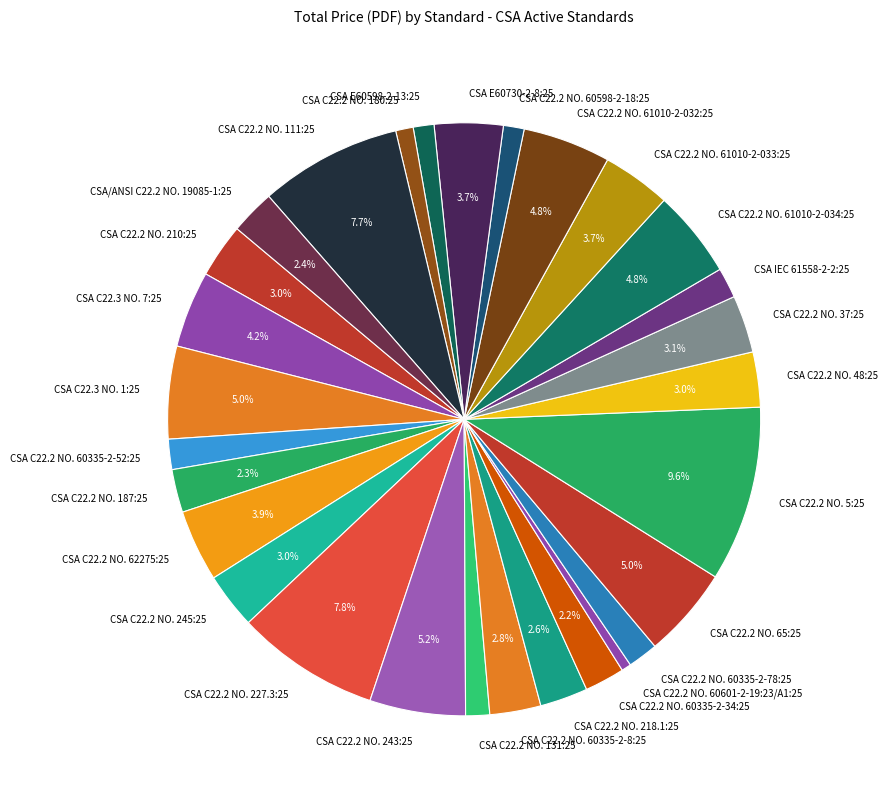

To the nearest percent, what portion does CSA C22.3 NO. 1:25 represent?

5%